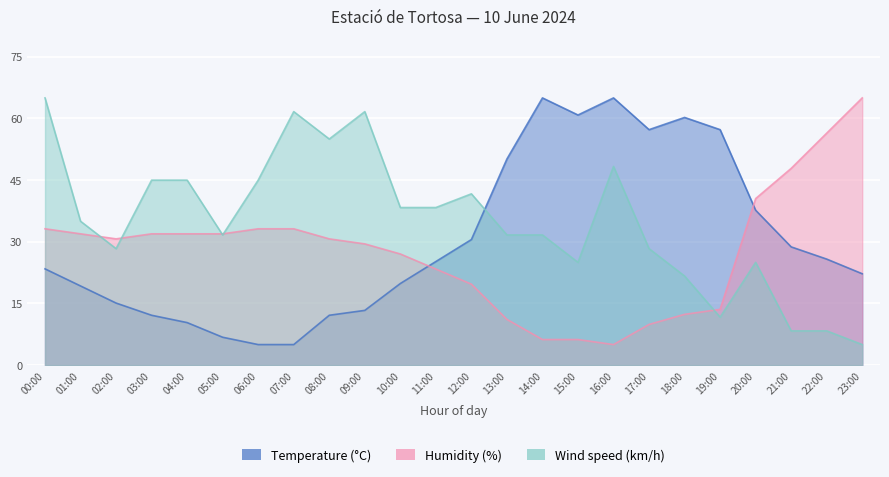

What is the value of the Wind speed (km/h) point at the 20th from the left?

11.7